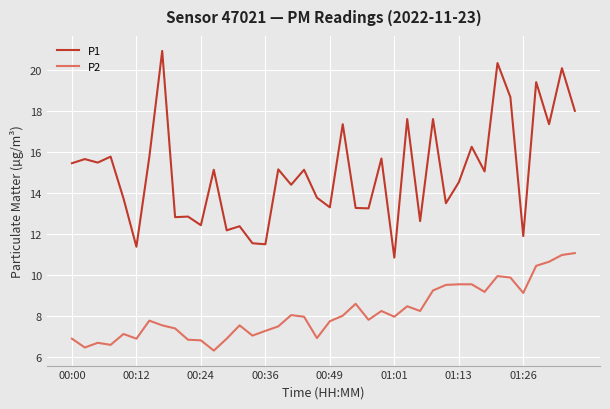

What is the sum of all P1 values?

600.0